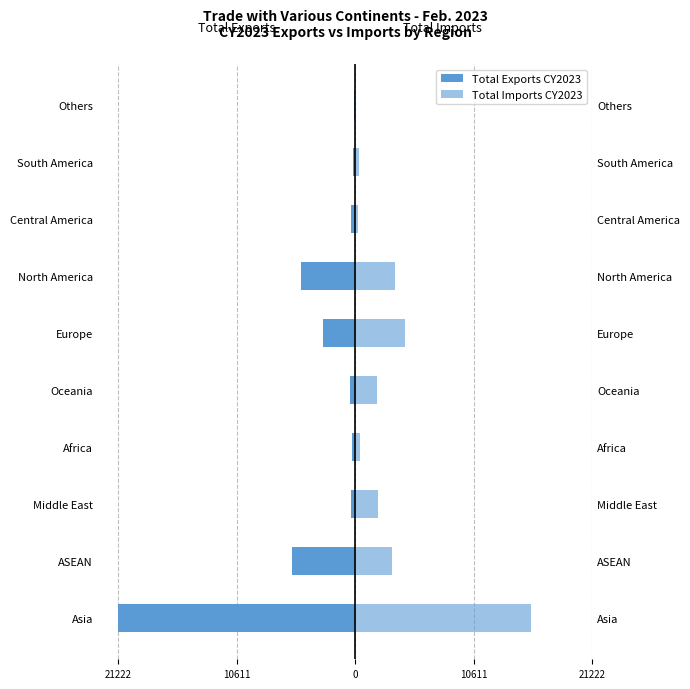

How many groups of bars are there?

10